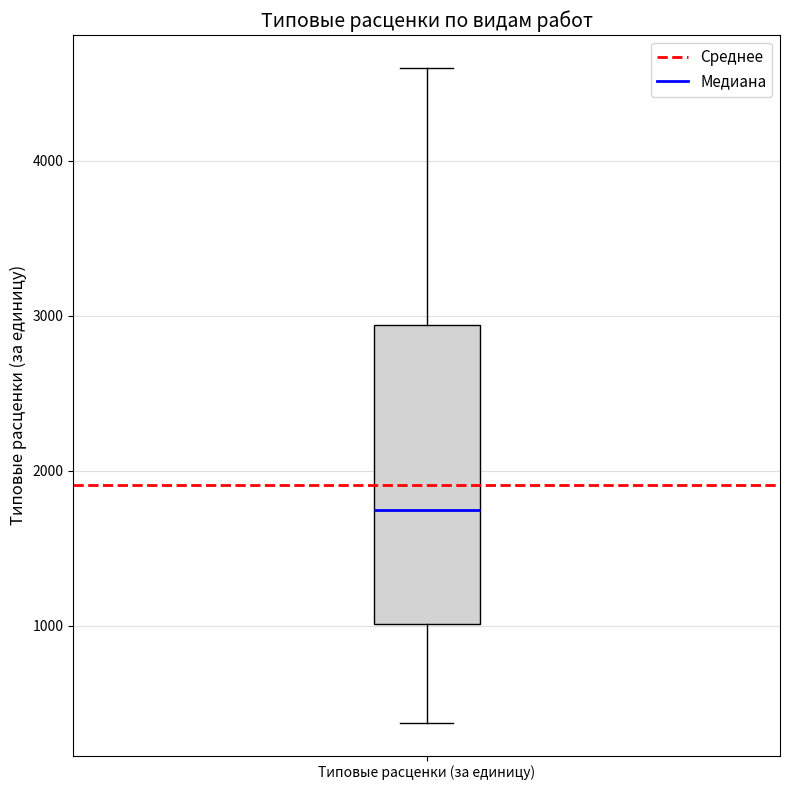

Transcribe this box plot: give where the median line is, the range the box spans, and where the two whiskers end, as read against the y-axis. The values are not printed on the chart, so give them approximately, as read against the axis.

median 1700, box 1000 to 2900, whiskers 400 to 4600